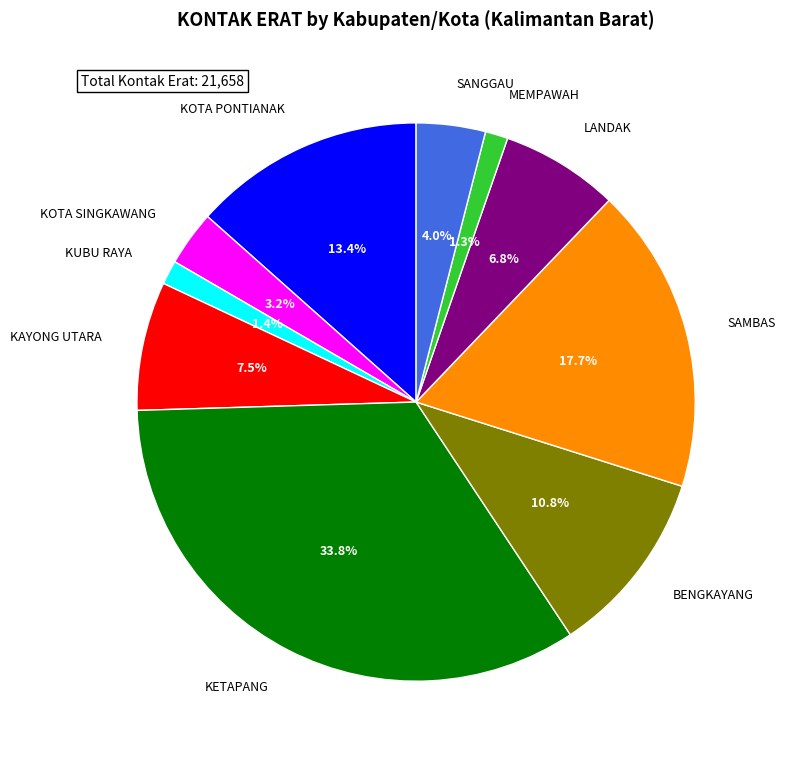

Is it true that BENGKAYANG is 1% of the pie?

False